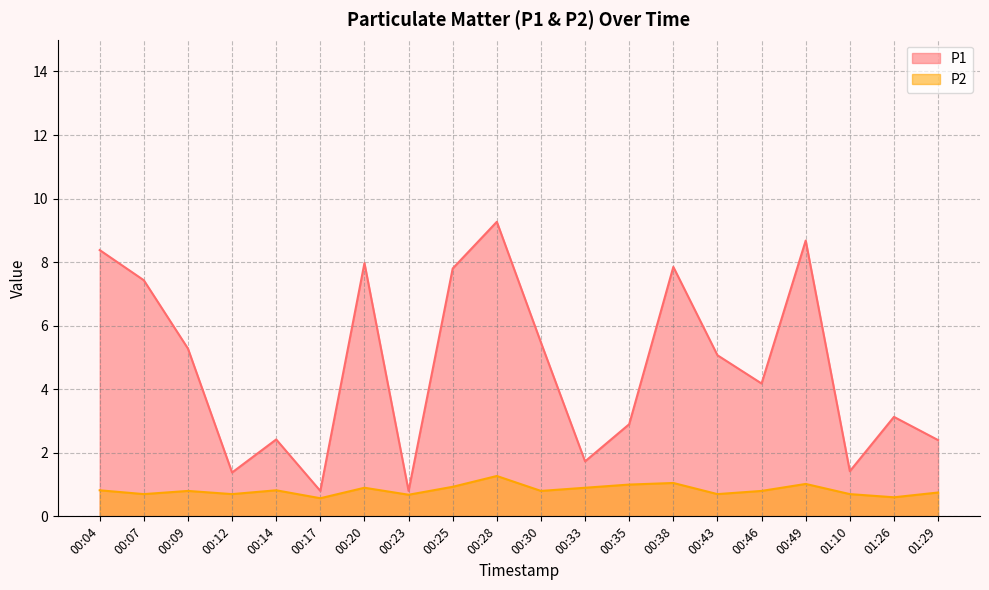

Reading left to right, transcribe all the data shown in this chart.

P1: 00:04=8.4	00:07=7.4	00:09=5.3	00:12=1.4	00:14=2.4	00:17=0.8	00:20=8.0	00:23=0.8	00:25=7.8	00:28=9.3	00:30=5.5	00:33=1.7	00:35=2.9	00:38=7.8	00:43=5.1	00:46=4.2	00:49=8.7	01:10=1.4	01:26=3.1	01:29=2.4
P2: 00:04=0.8	00:07=0.7	00:09=0.8	00:12=0.7	00:14=0.8	00:17=0.6	00:20=0.9	00:23=0.7	00:25=0.9	00:28=1.3	00:30=0.8	00:33=0.9	00:35=1.0	00:38=1.1	00:43=0.7	00:46=0.8	00:49=1.0	01:10=0.7	01:26=0.6	01:29=0.8